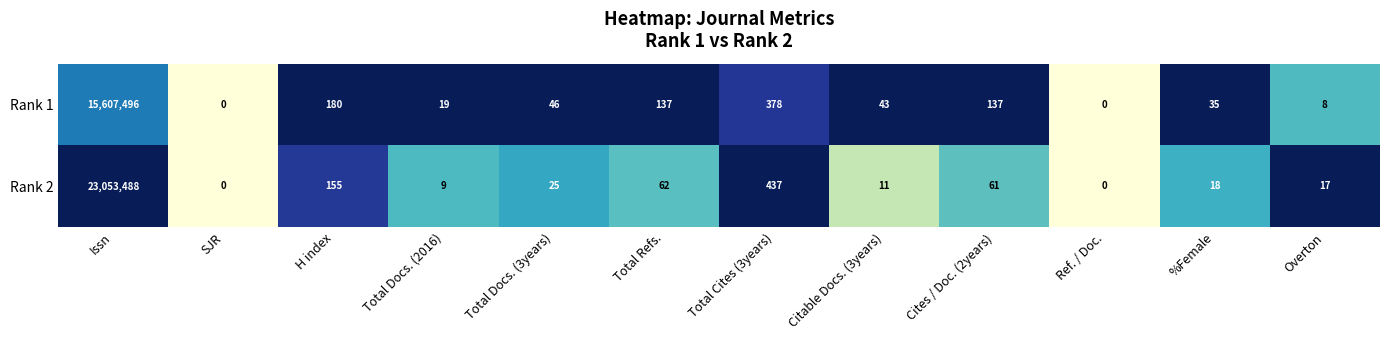

What is the total value across all series at Total Docs. (2016)?

28